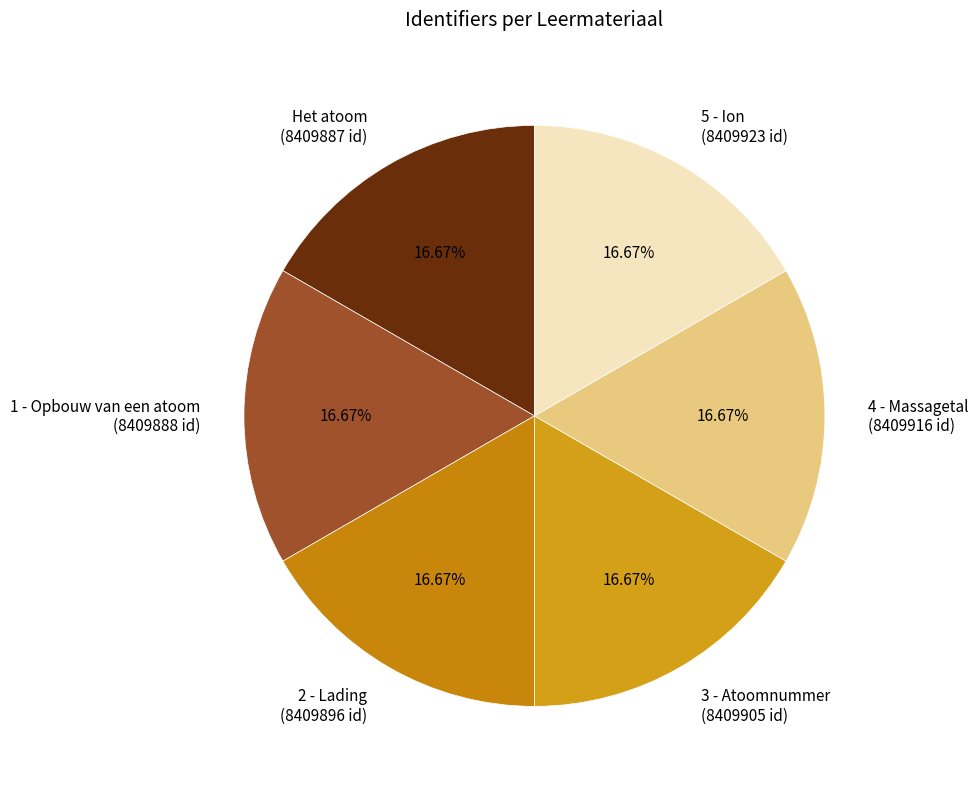

To the nearest percent, what portion does 1 - Opbouw van een atoom represent?

17%